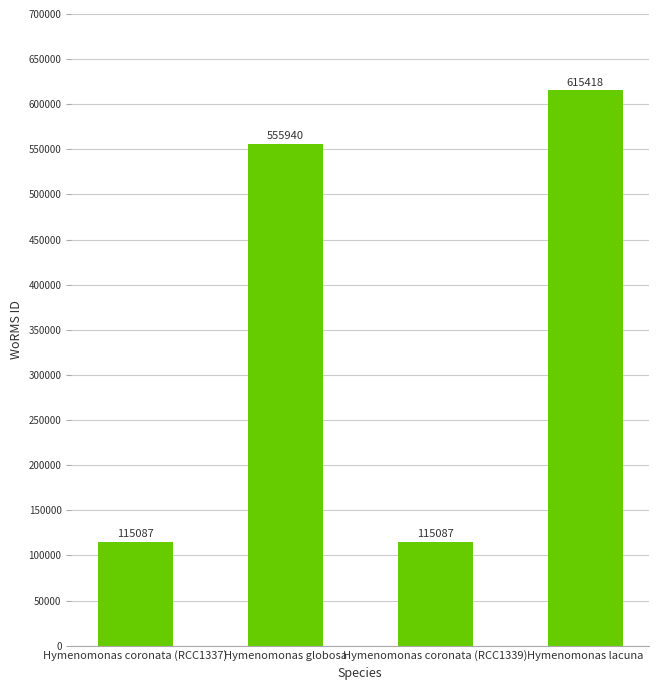

Does the chart contain stacked bars?

No